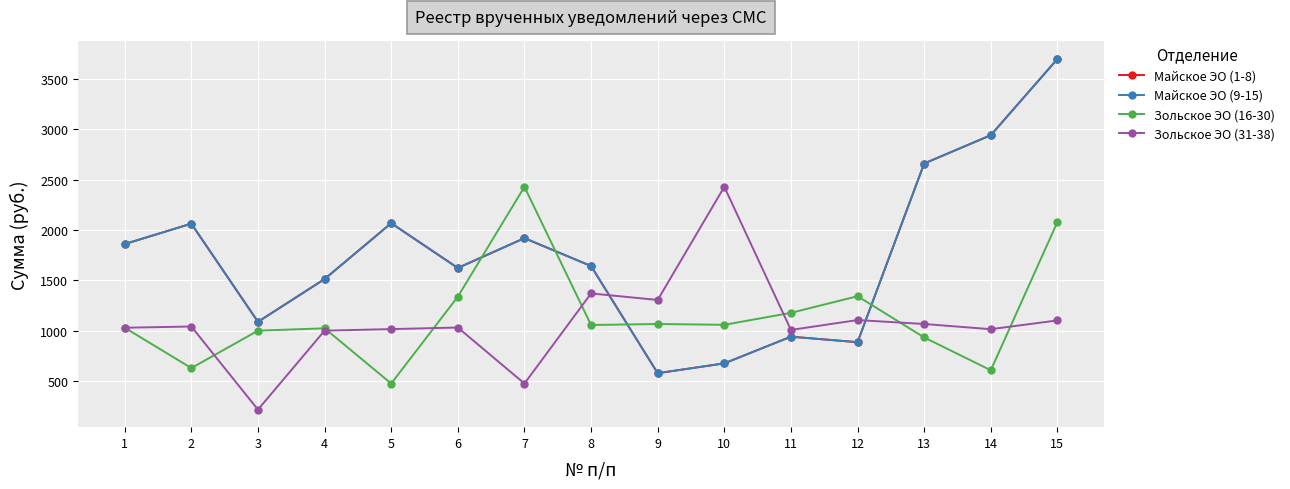

Rank the series by their maximum value, from lowest to highest.

Зольское ЭО (16-30), Зольское ЭО (31-38), Майское ЭО (1-8), Майское ЭО (9-15)